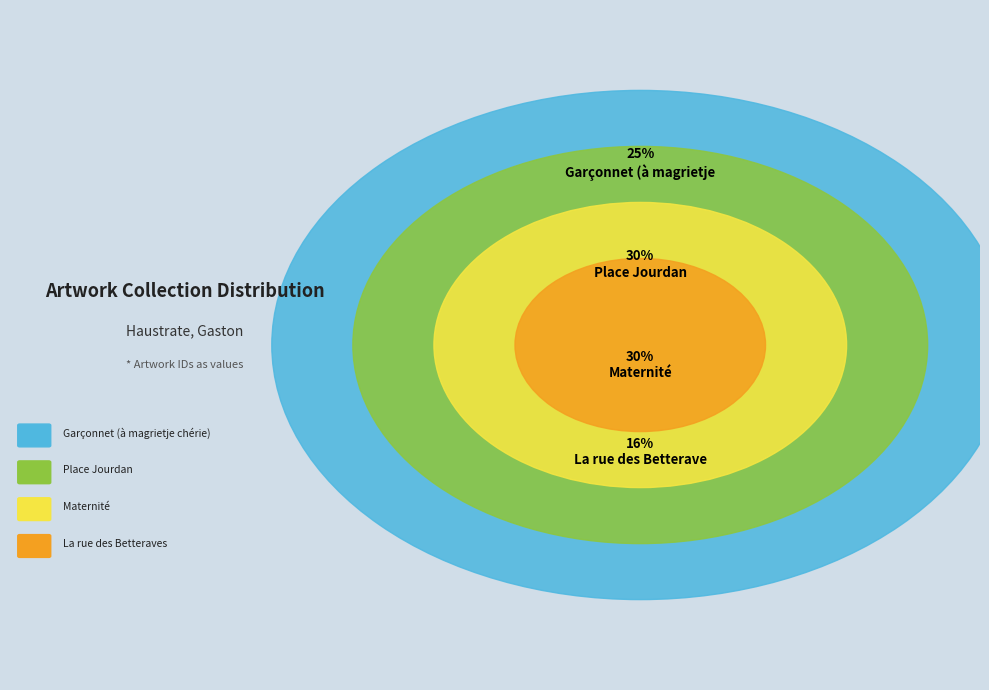

Which category has the biggest portion of the pie?

Place Jourdan